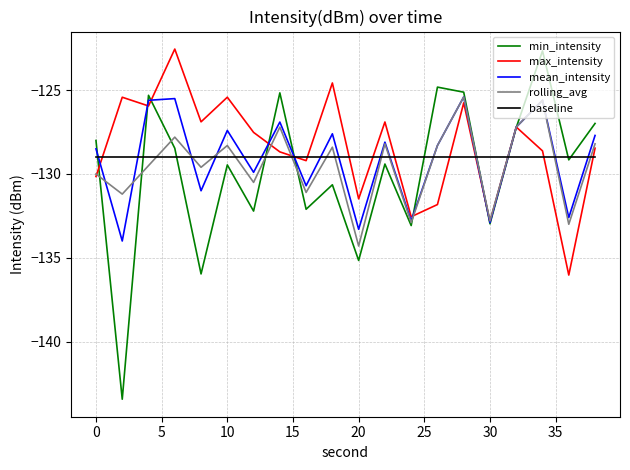

What is the maximum value shown in the chart?

-122.5